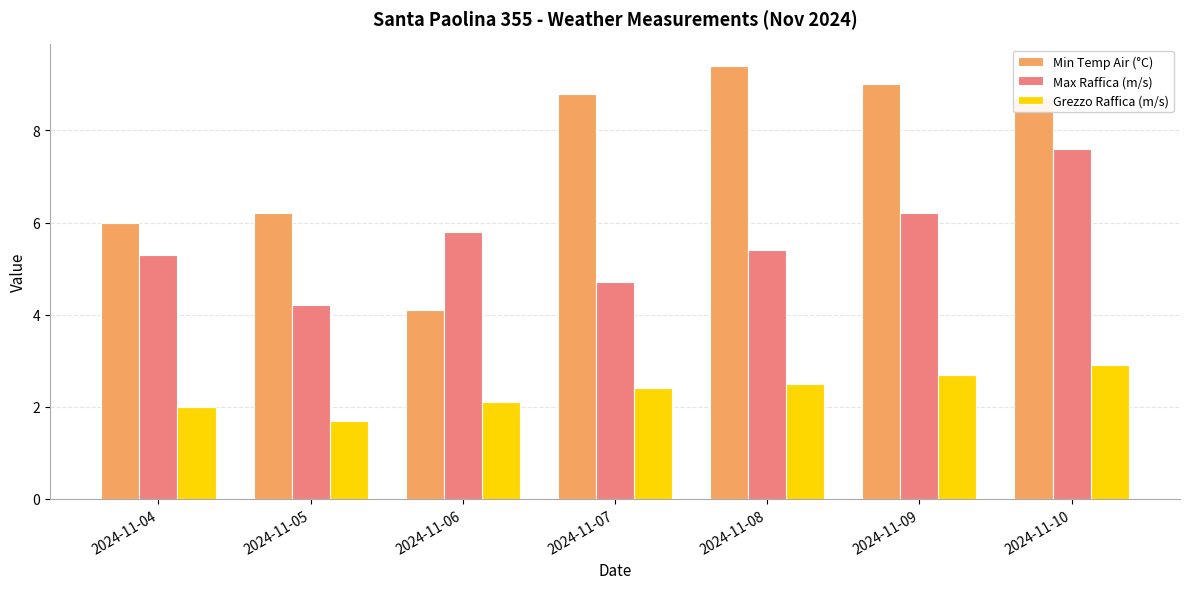

At 2024-11-08, list the series in order from smallest to largest.

Grezzo Raffica (m/s), Max Raffica (m/s), Min Temp Air (°C)